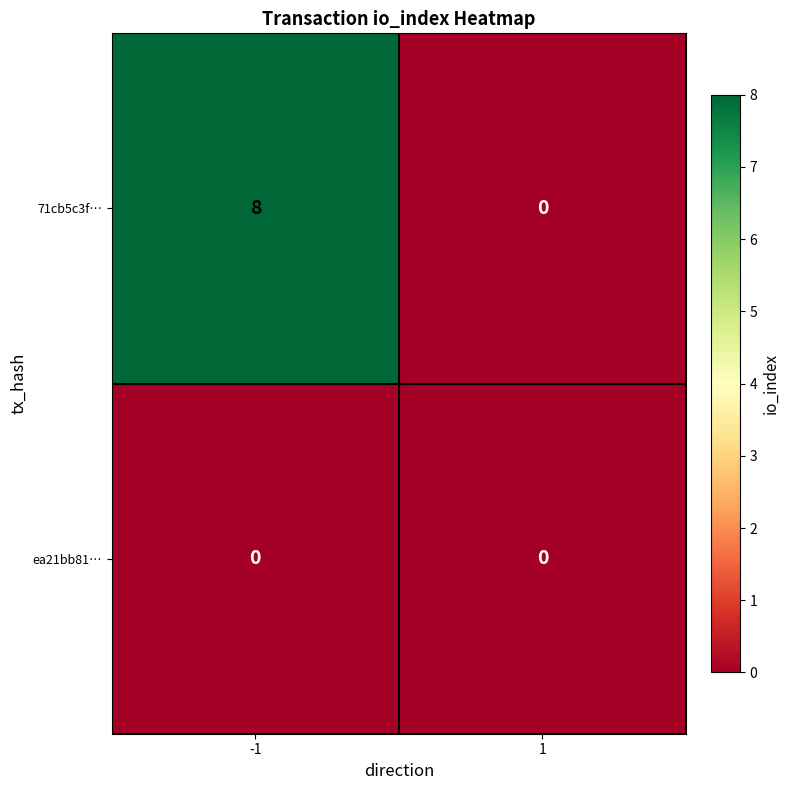

Which series has the largest total across all categories?

71cb5c3f…